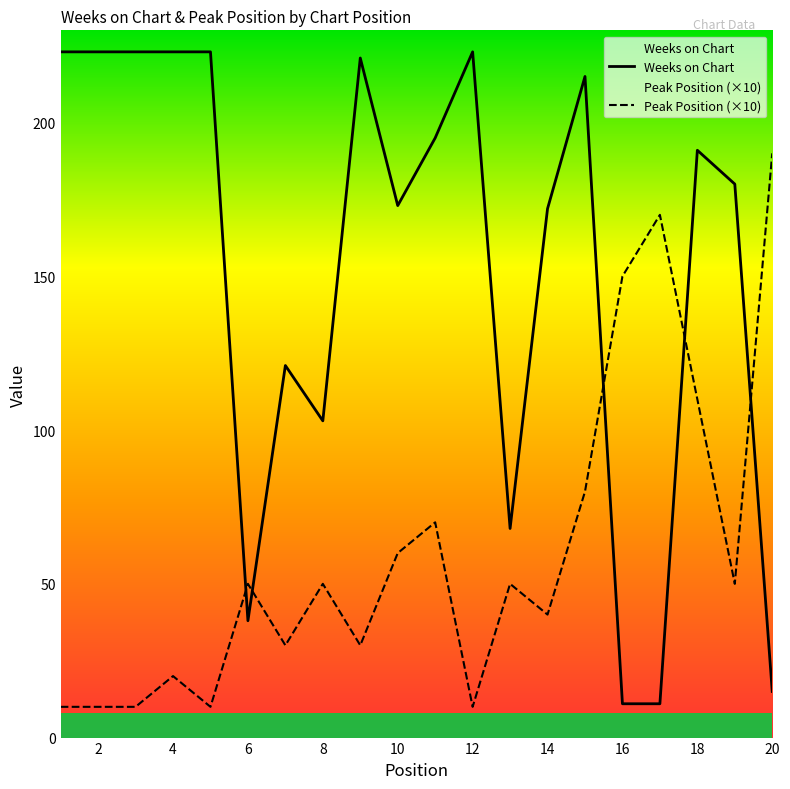

Which series has the largest range (max minus min)?

Weeks on Chart